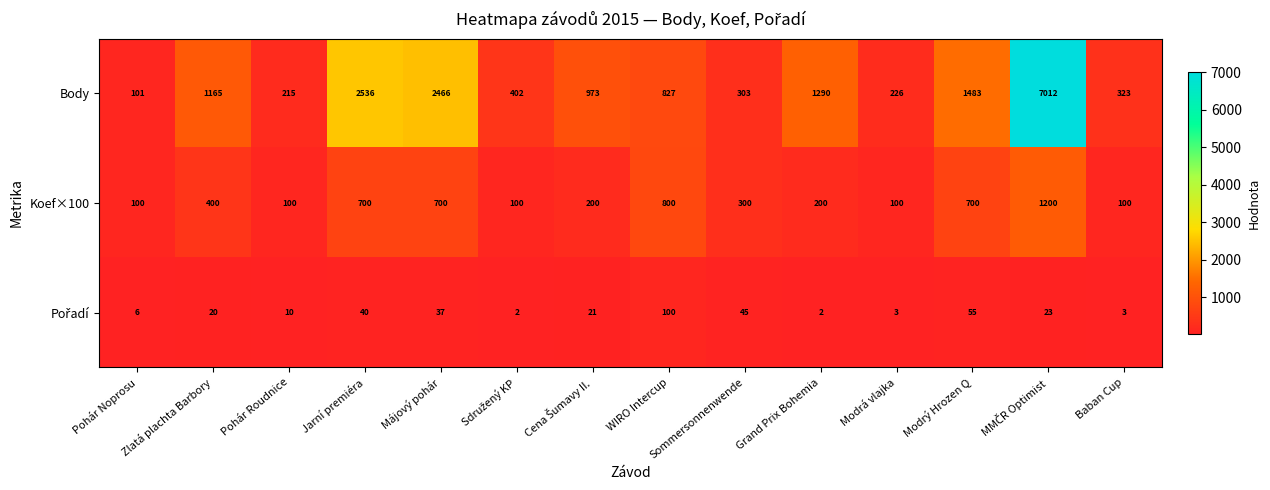

The Body series shows 150 at Modrá vlajka. True or false?

False